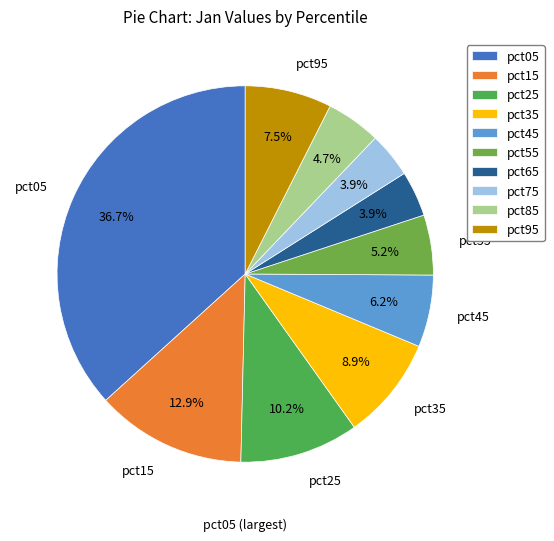

Is pct45 the majority of the pie?

No